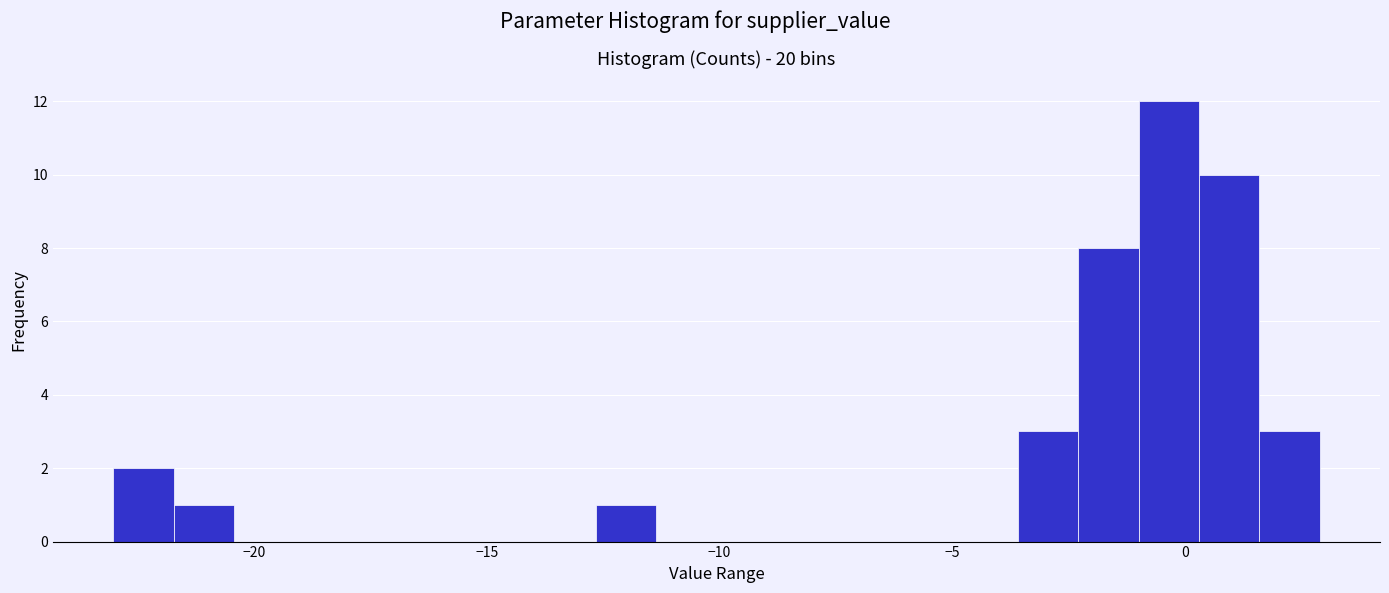

Read against the x-axis, roughly where is the centre of the tallest bar?

-0.5